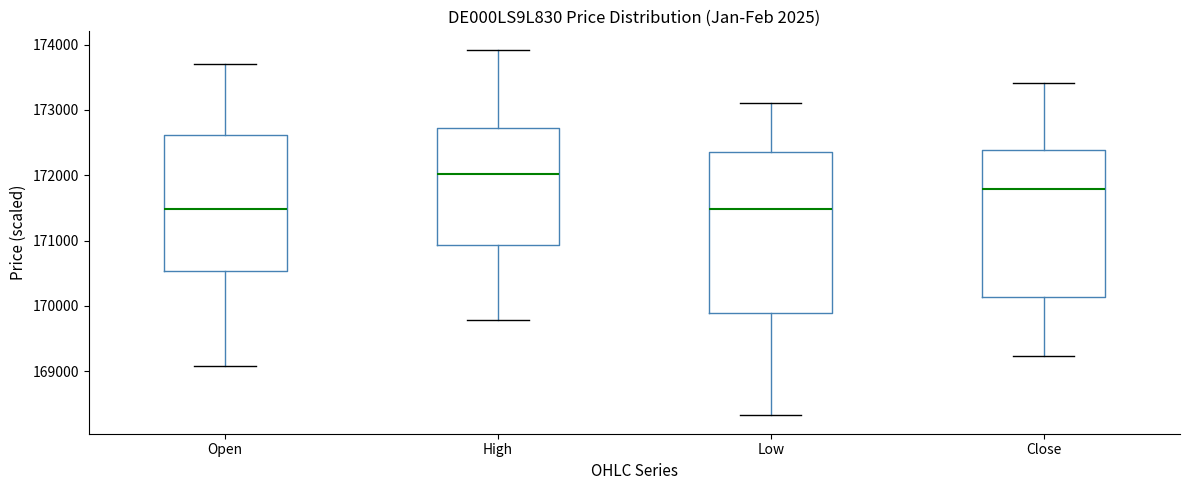

Which box is the tallest, from its lower edge to its upper edge?

Low